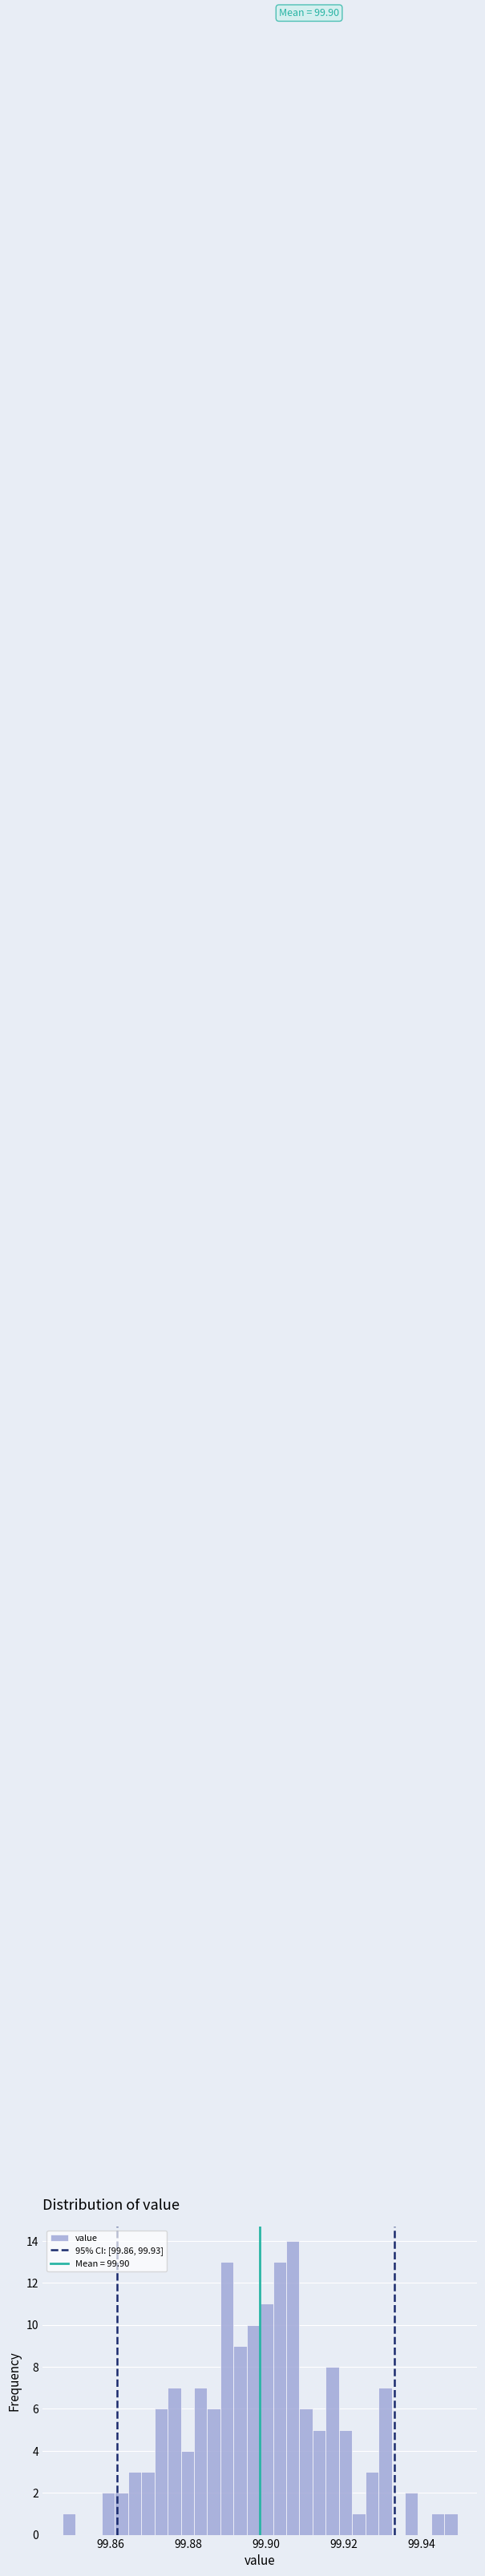

Read against the x-axis, roughly where is the centre of the tallest bar?

99.906